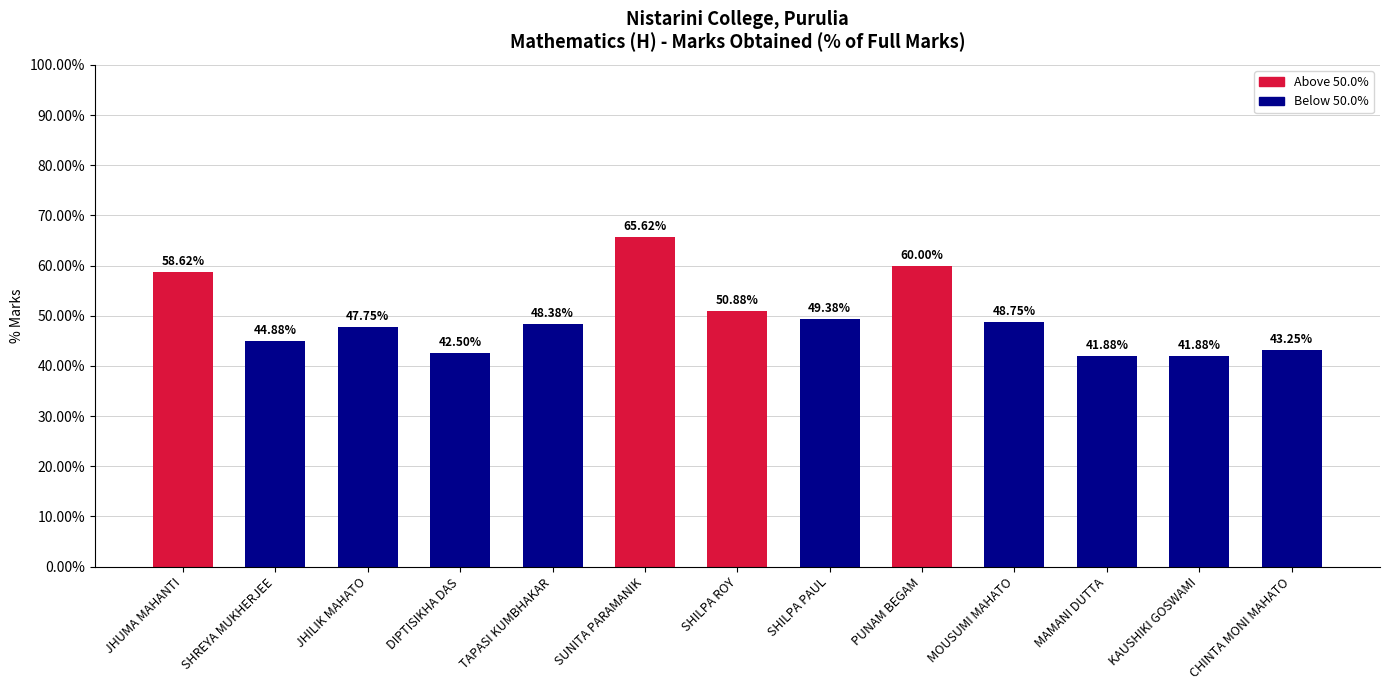

Does the chart contain stacked bars?

No